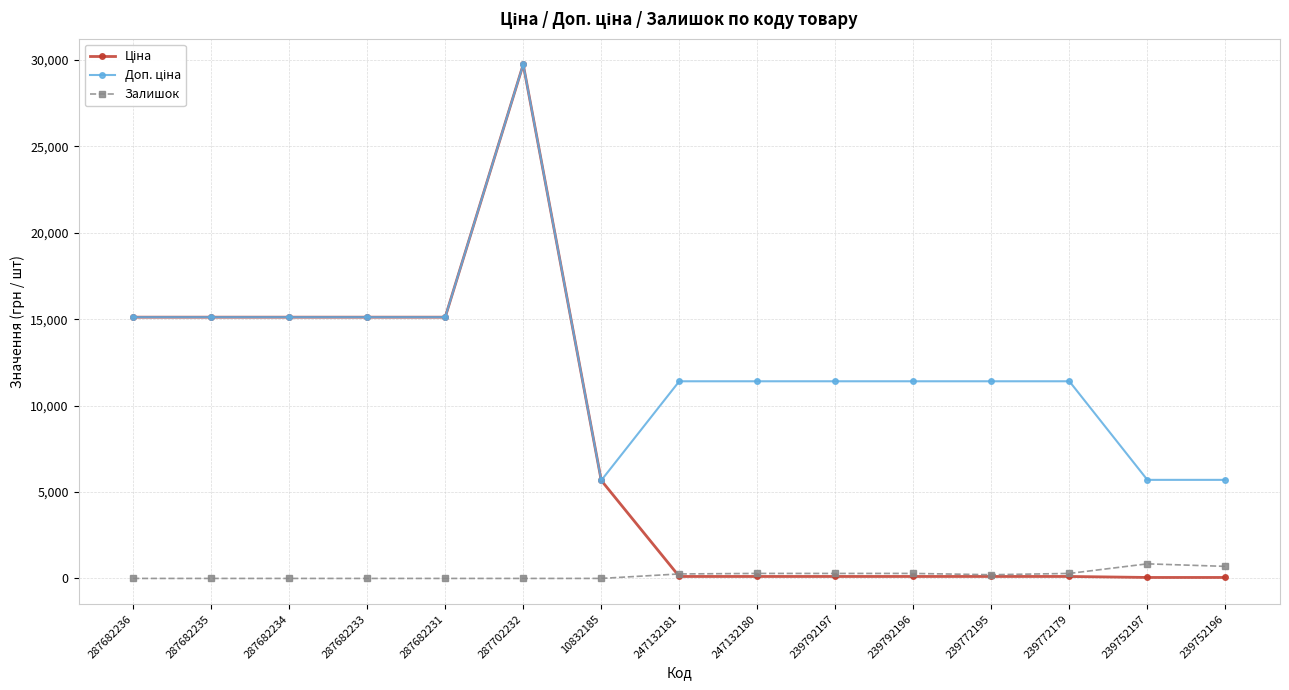

What position from the right is 247132181?

8